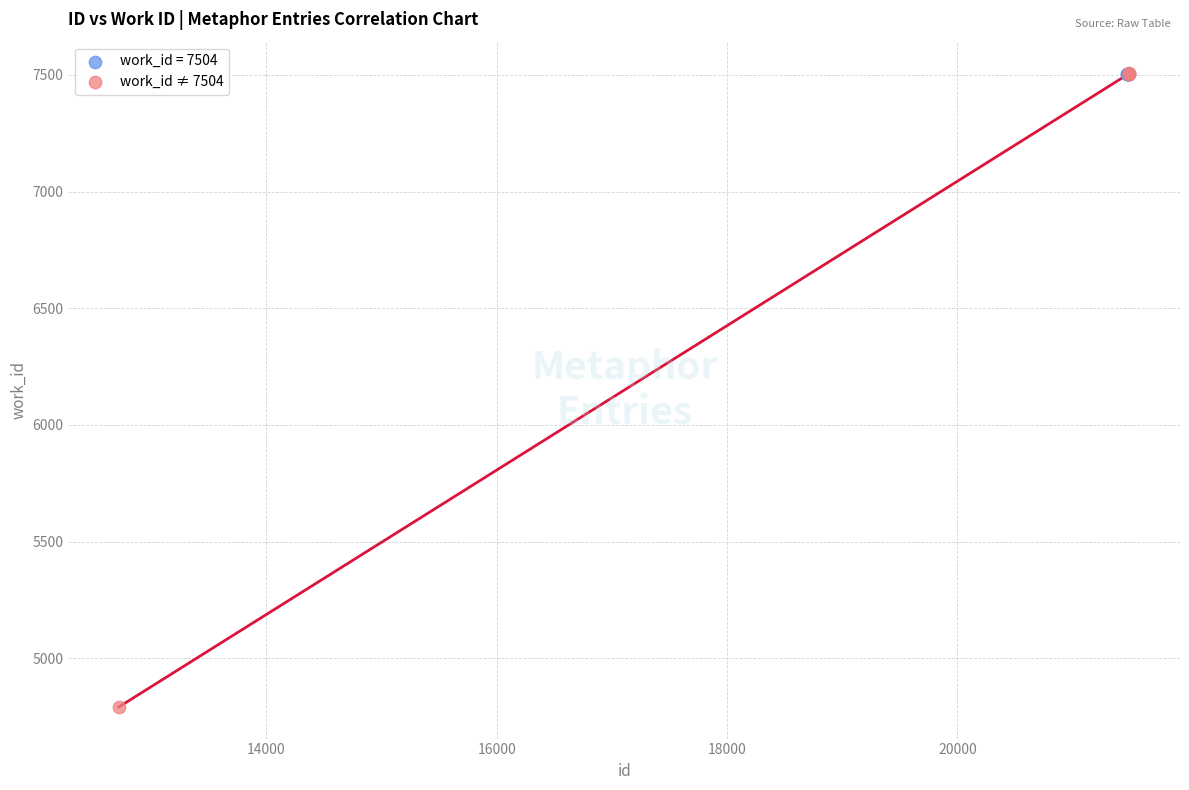

Which series reaches the minimum Y coordinate?

work_id ≠ 7504